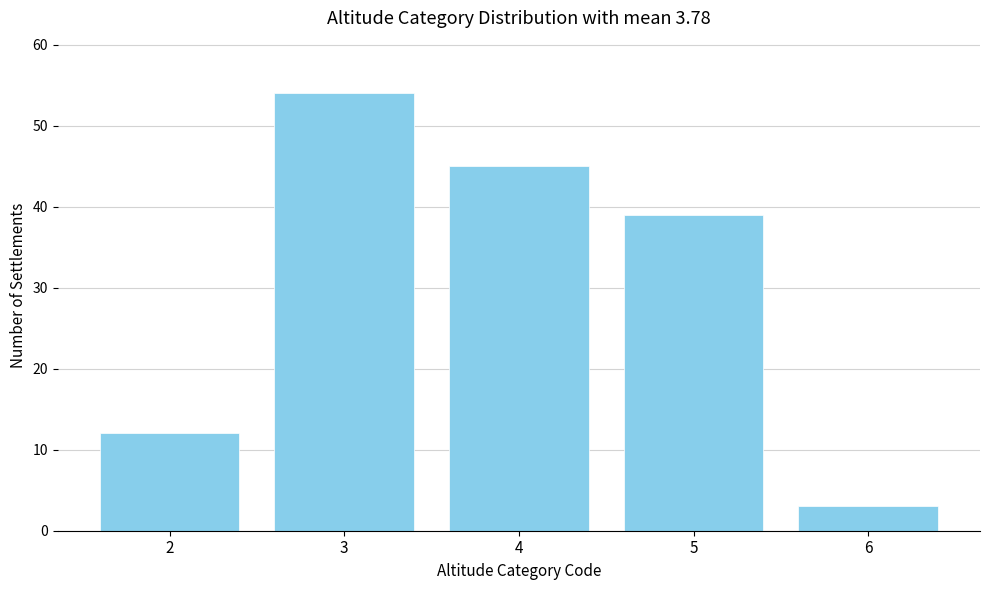

Reading left to right, what are all the values shown in this chart?

2=12	3=54	4=45	5=39	6=3